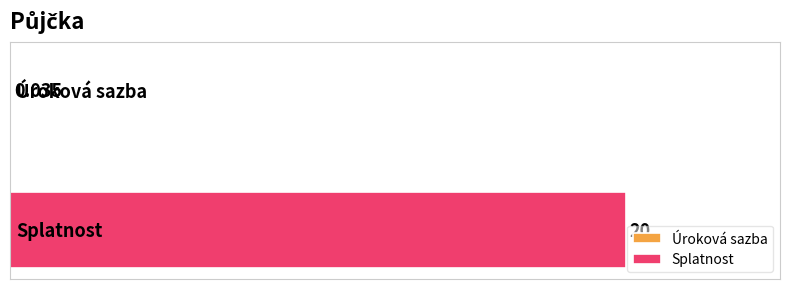

What is the label of the 2nd bar from the left?

Splatnost